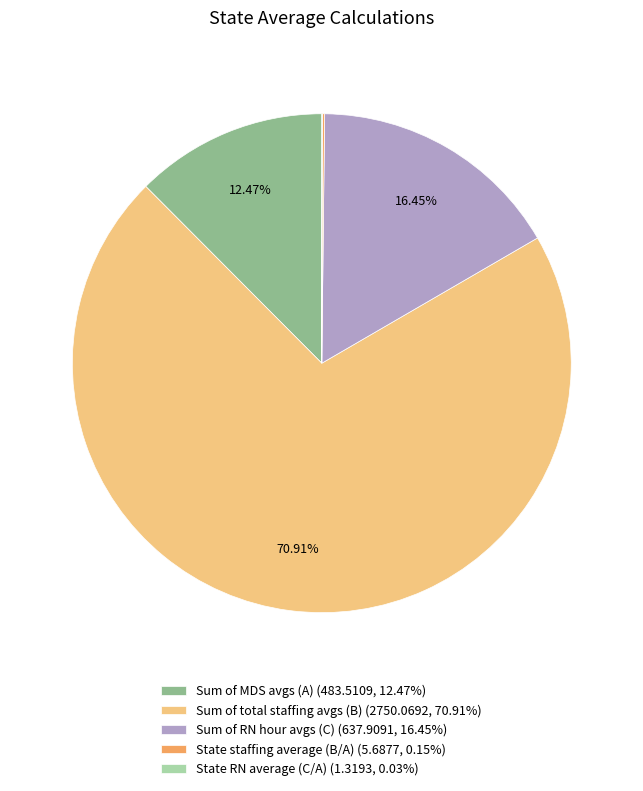

Is Sum of RN hour avgs (C) the majority of the pie?

No